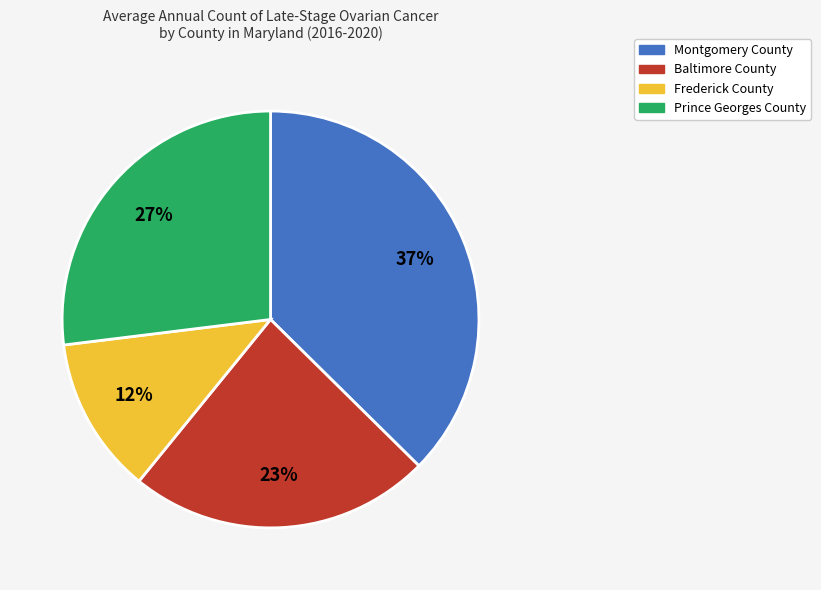

What percentage is the Montgomery County slice, to the nearest percent?

37%